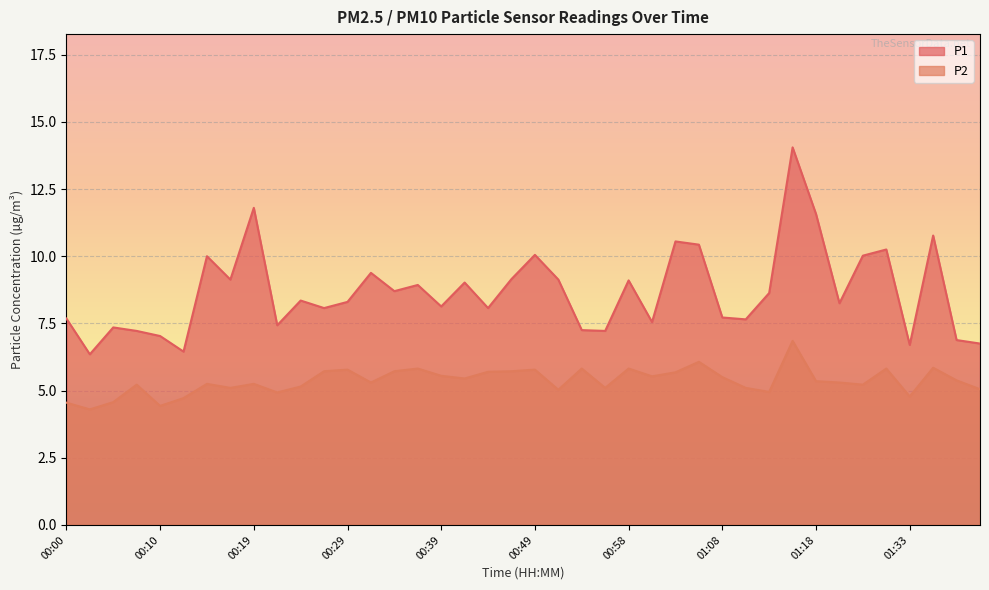

Read the P1 value at 00:15.

10.0